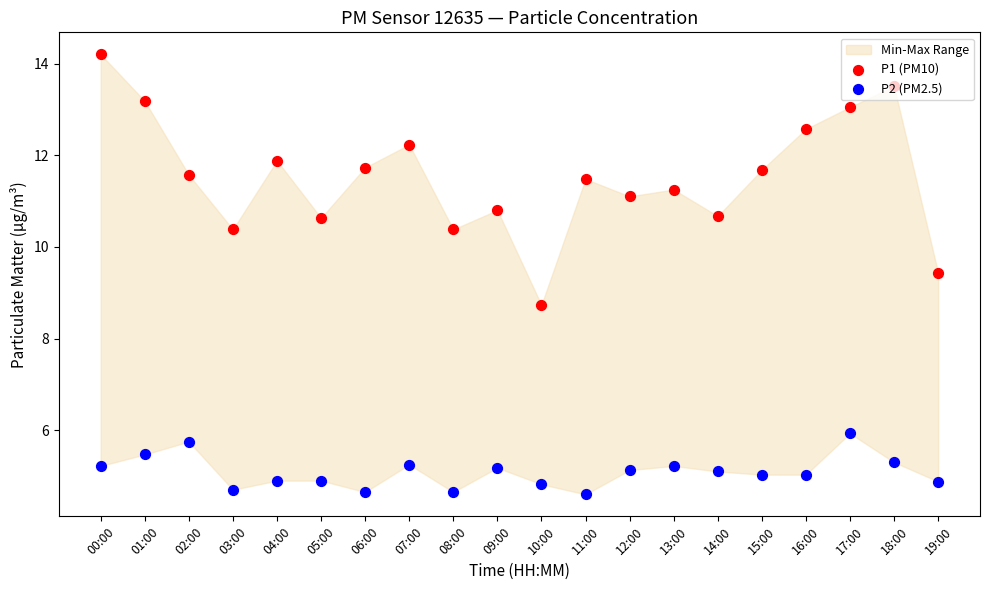

Is the value of P1 (PM10) at 01:00 greater than the value of P2 (PM2.5) at 00:00?

Yes